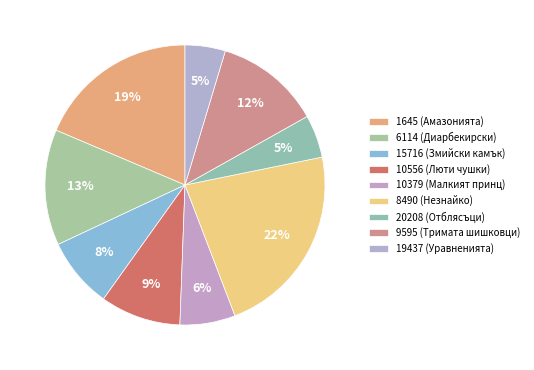

Which slice is the largest?

8490 (Незнайко)